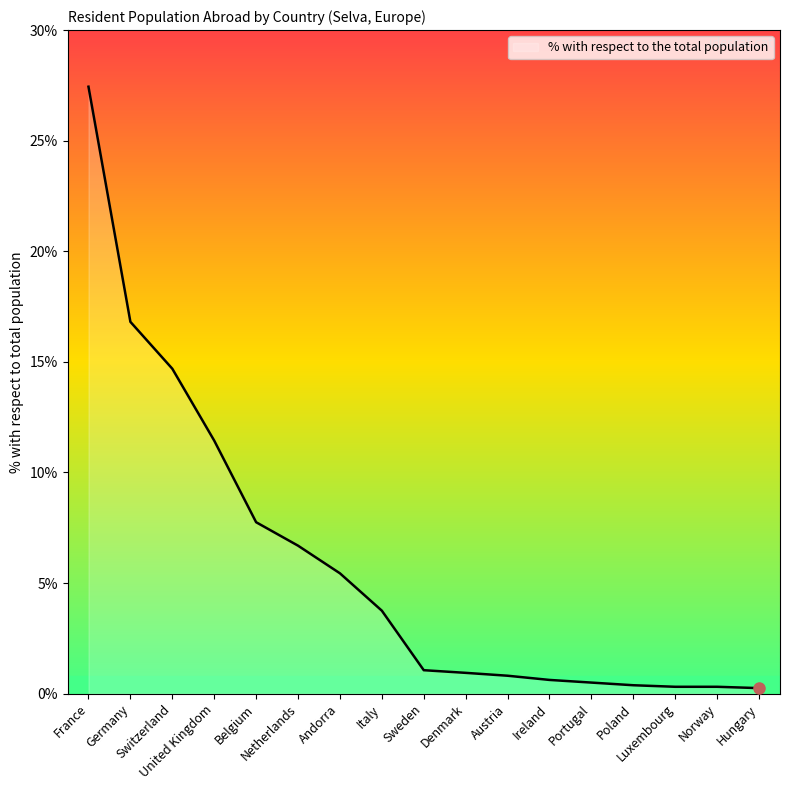

What is the change in value from Netherlands to Ireland?

-6.1